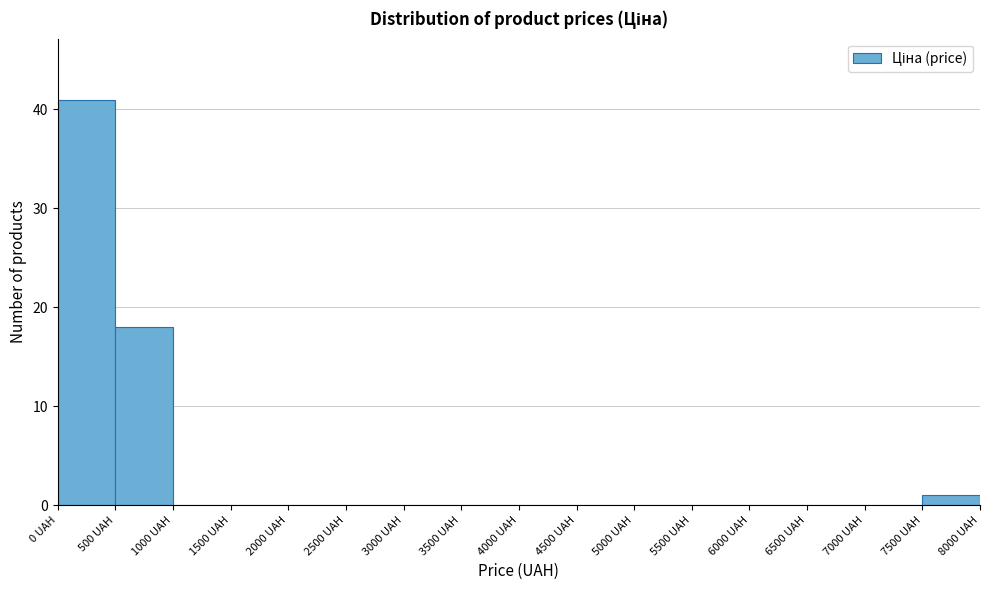

Over which range of the x-axis is the bar tallest?

0 to 500